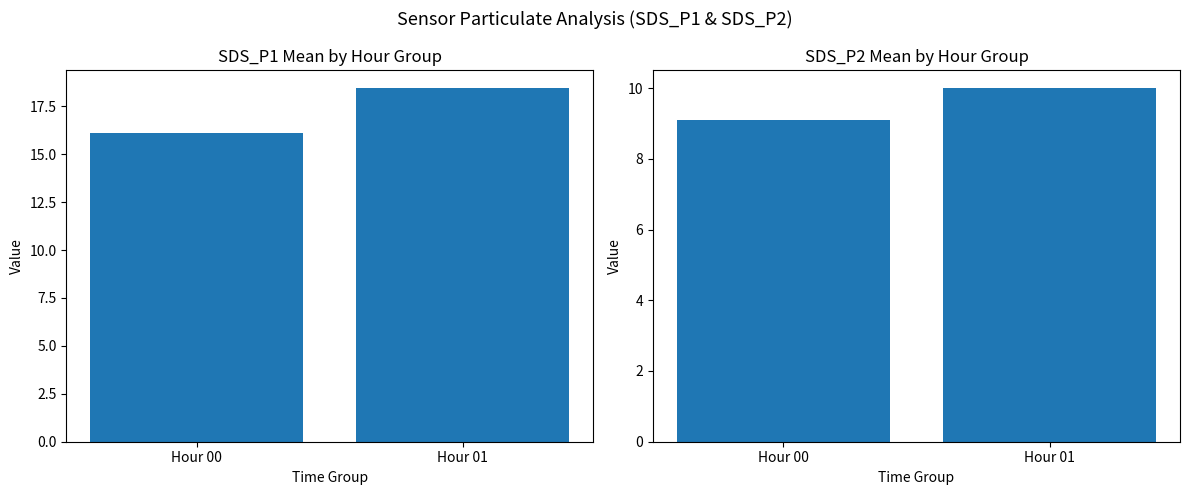

What is the difference between the highest and lowest values at Hour 00?

7.0